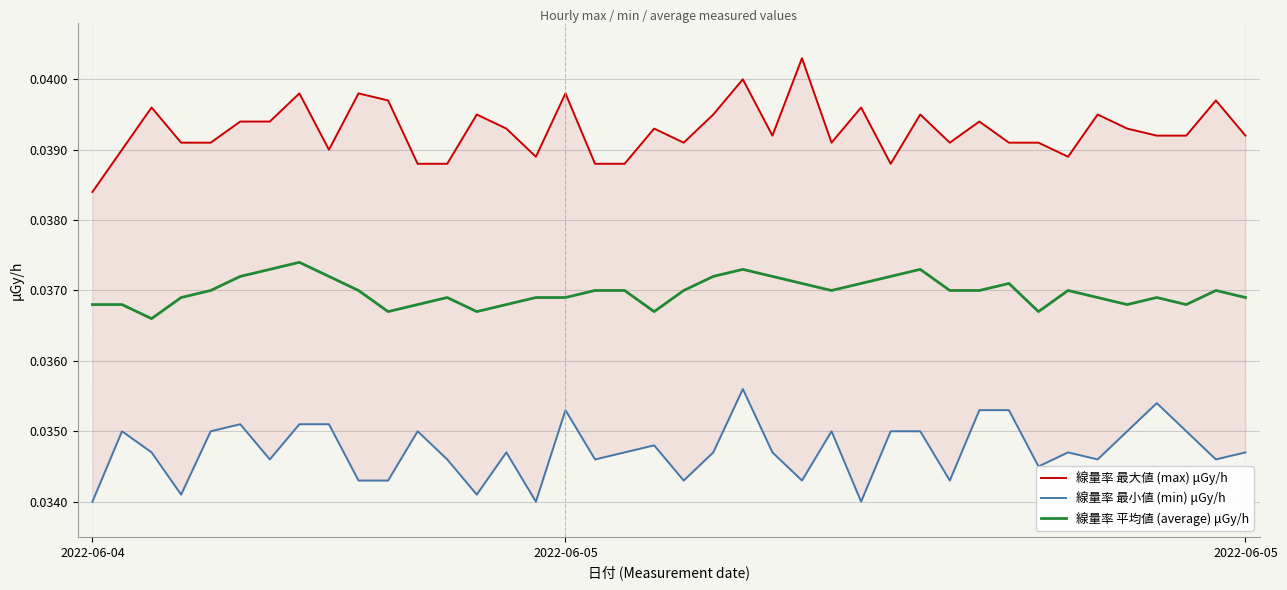

How many lines are shown in the chart?

3